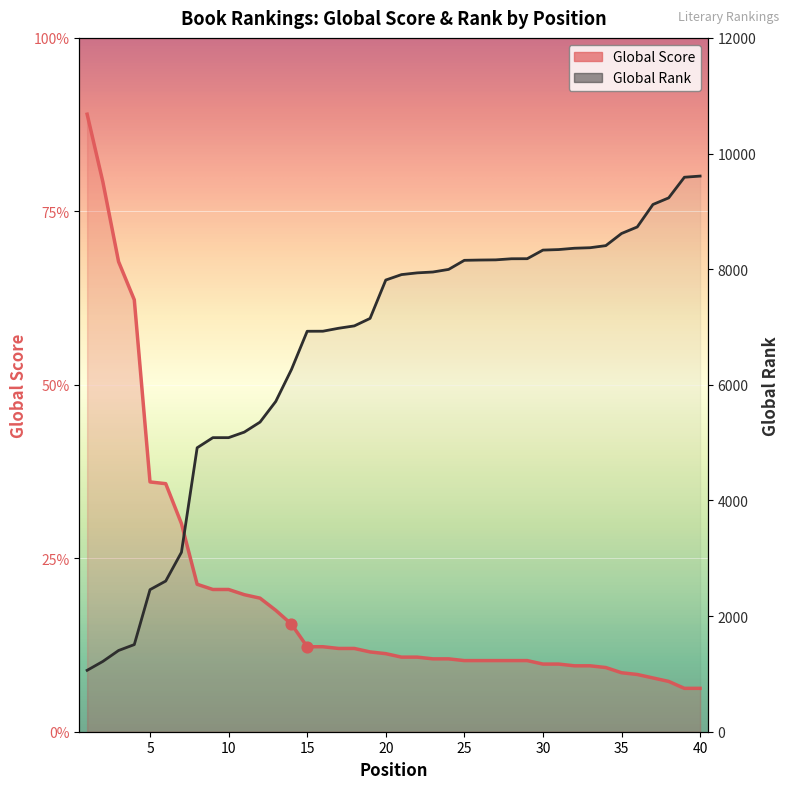

What is the total value across all series at 30?

8369